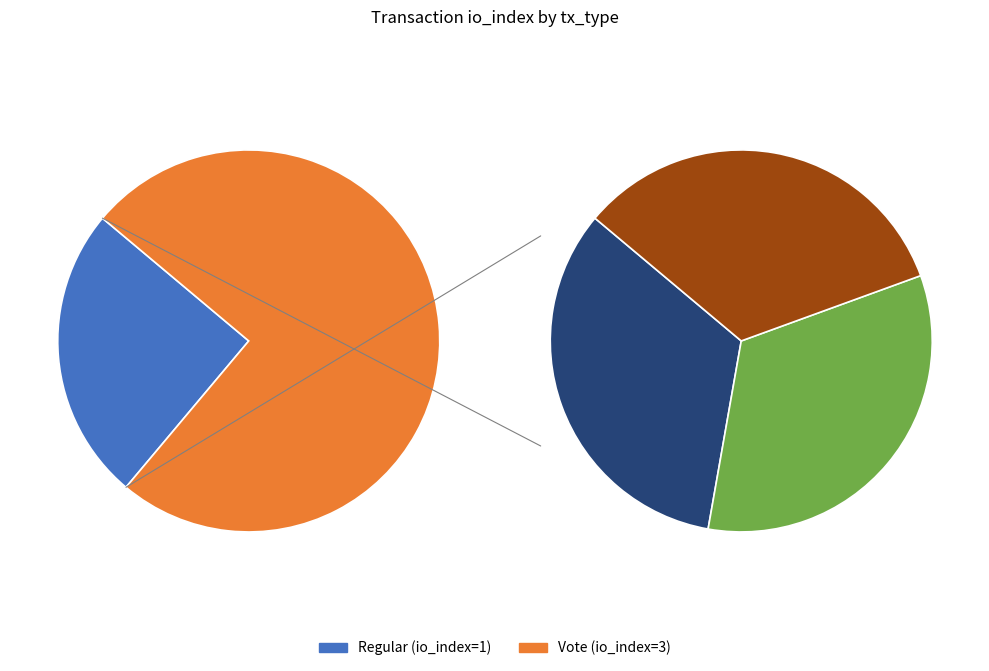

To the nearest percent, what portion does Regular (io_index=1) represent?

25%